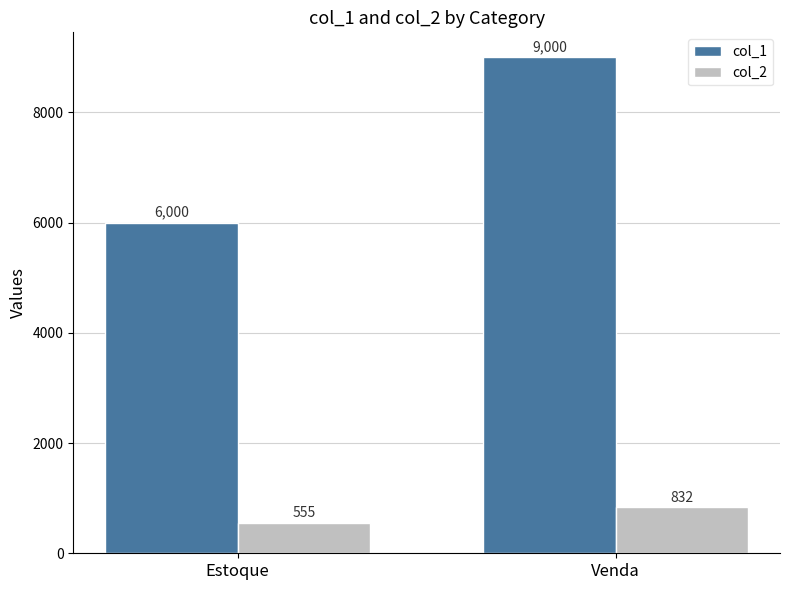

List the series in order of their peak value, highest first.

col_1, col_2